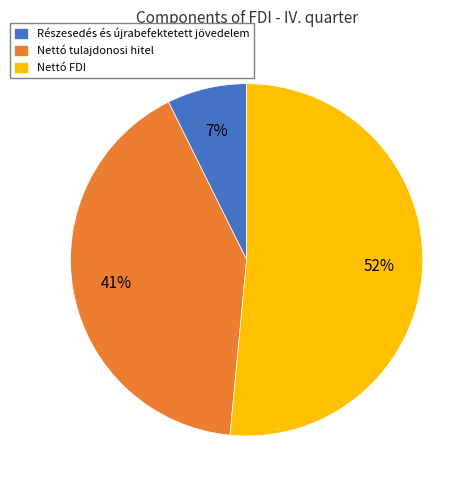

What is the majority slice?

Nettó FDI